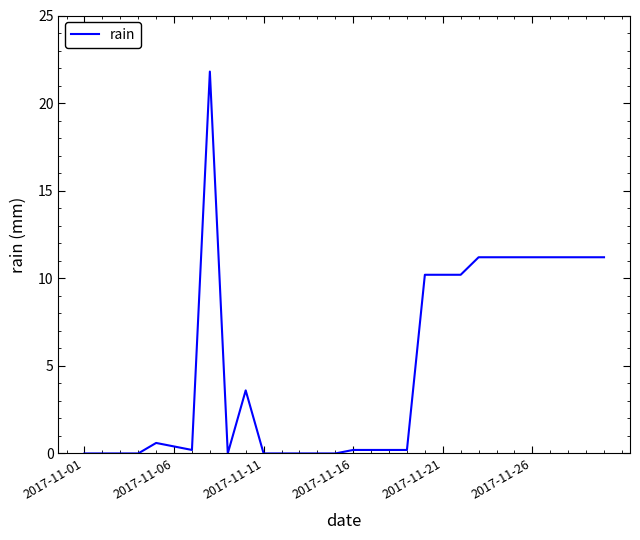

What is the maximum value shown in the chart?

21.8